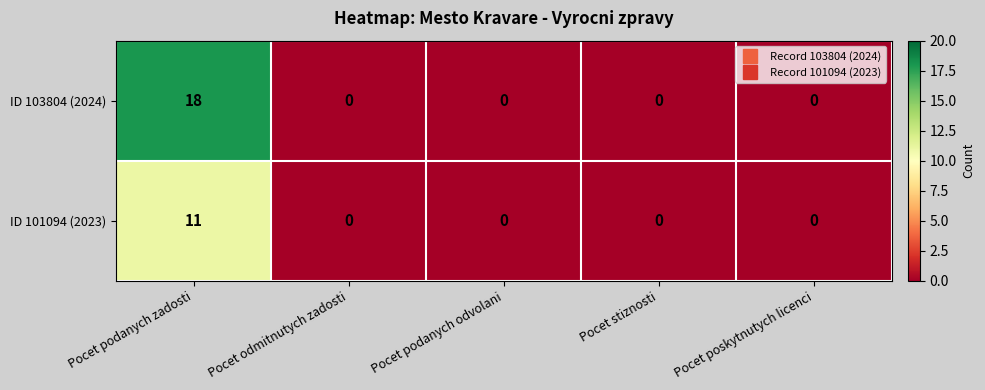

Count the number of categories in the chart.

5